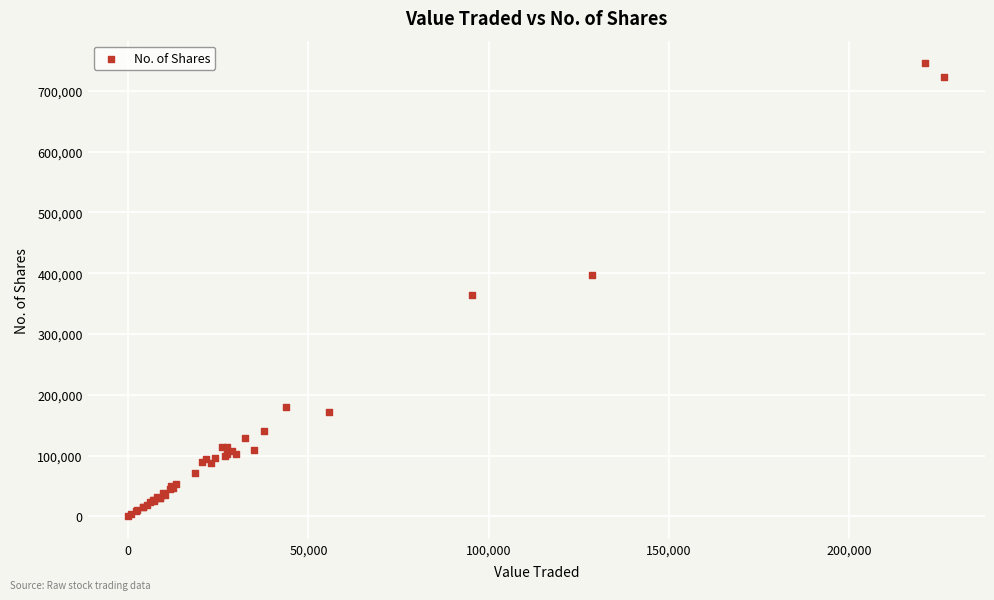

What Y value in the scatter plot is closest to 372833?

363679